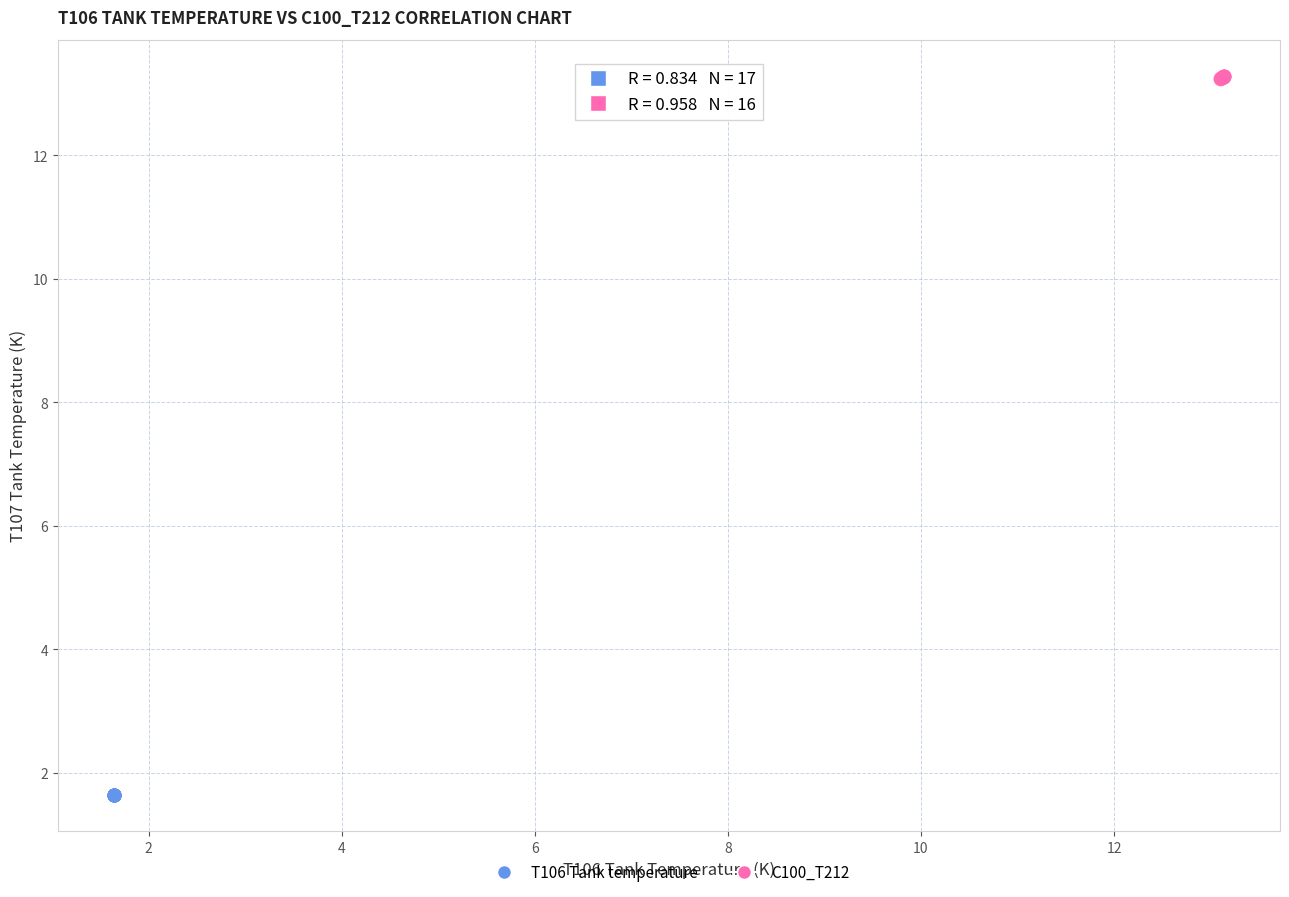

Which series reaches the minimum Y coordinate?

T106 Tank temperature